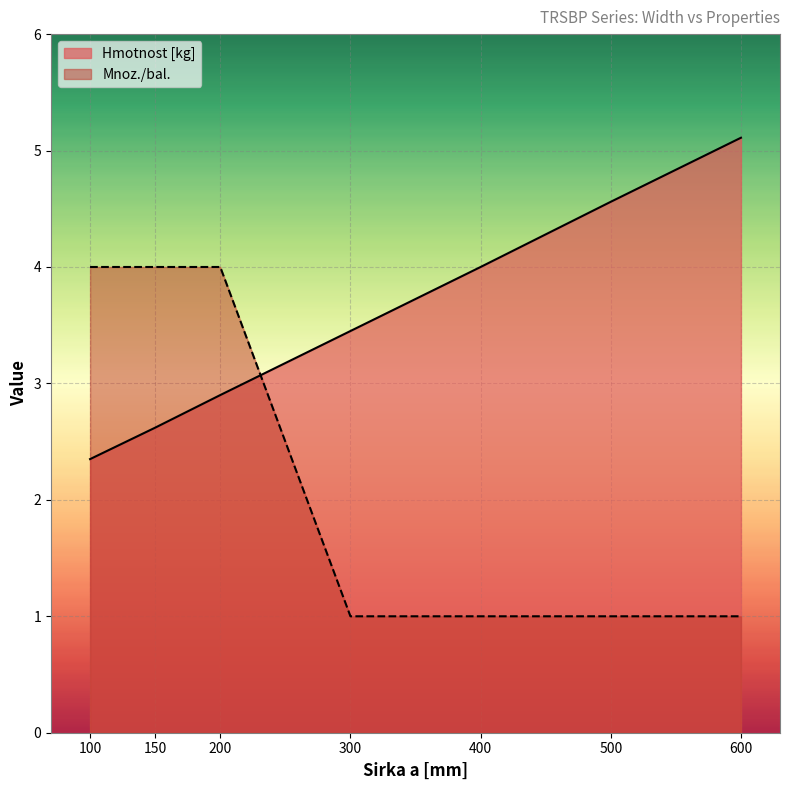

What is the difference between the maximum and minimum values in the Mnoz./bal. series?

3.0